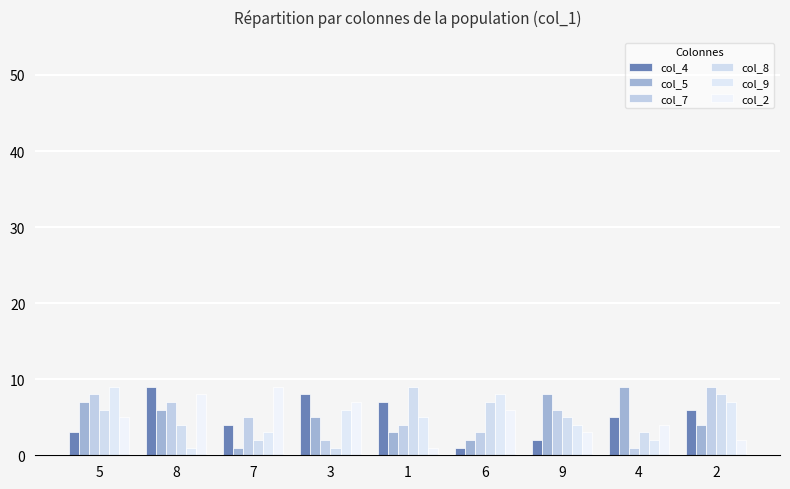

What is the difference between the maximum and minimum values in the col_5 series?

8